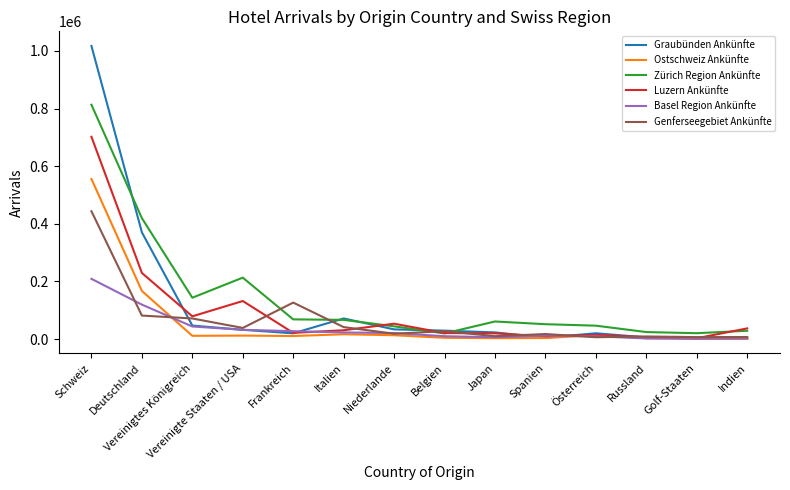

At which category is the sum across all series the highest?

Schweiz